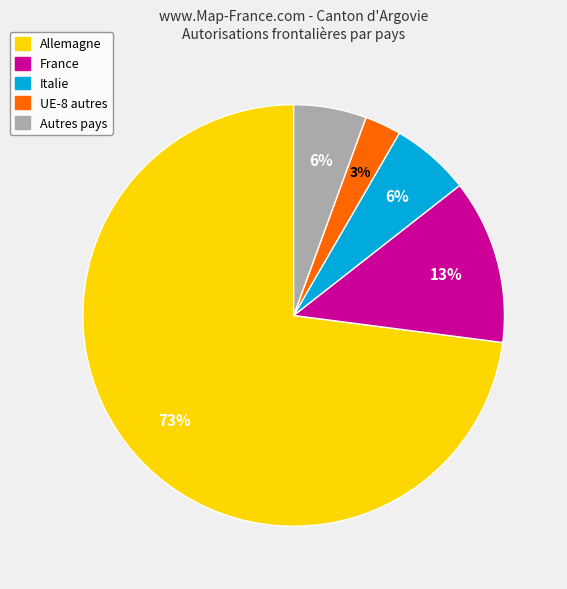

Is there any slice that represents more than half of the pie?

Yes